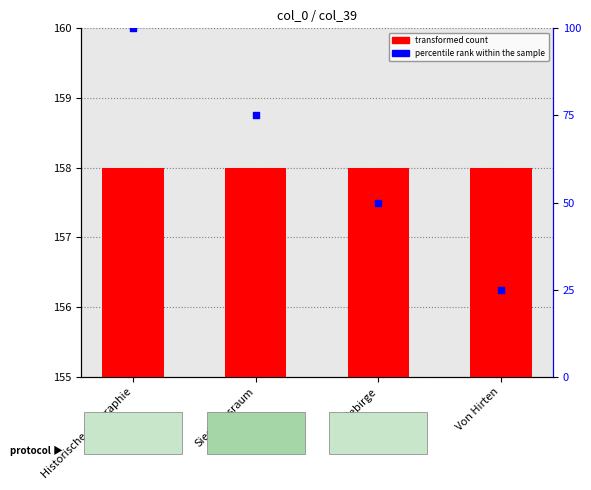

Which series has the largest total across all categories?

transformed count